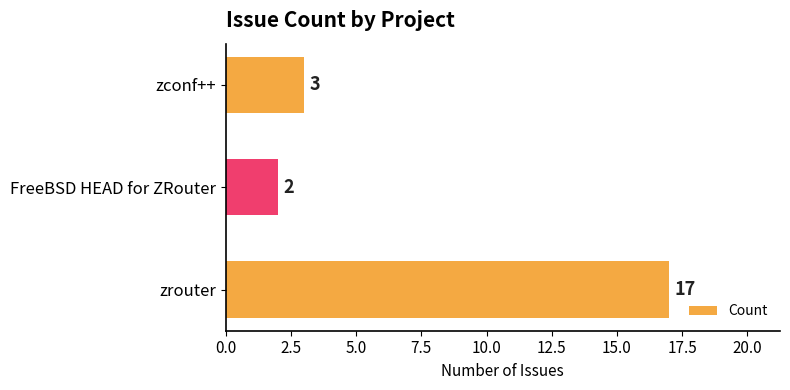

Where is the data nearest to the value 9?

zconf++